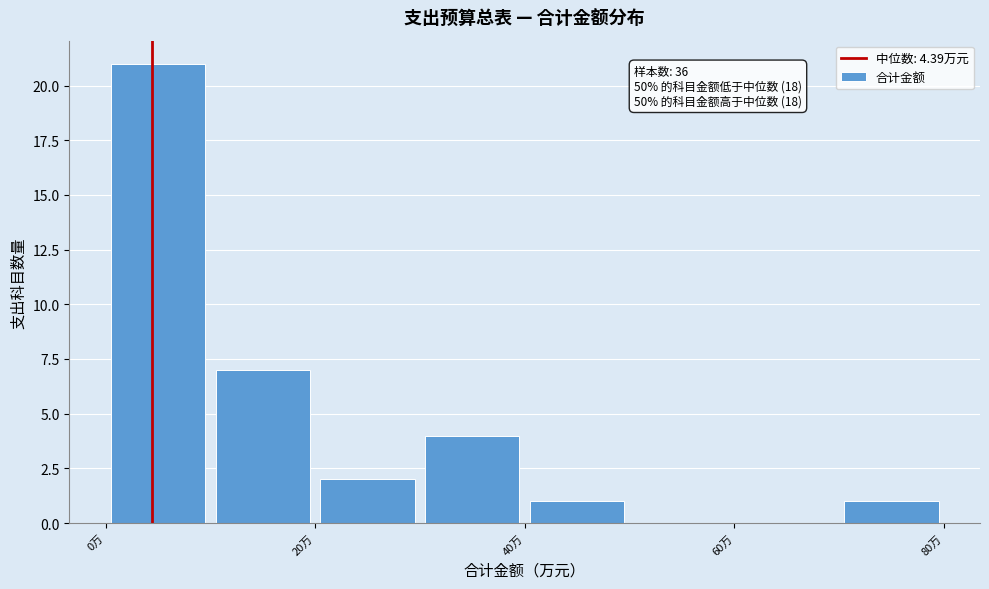

Which range on the x-axis has the tallest bar?

0 to 10